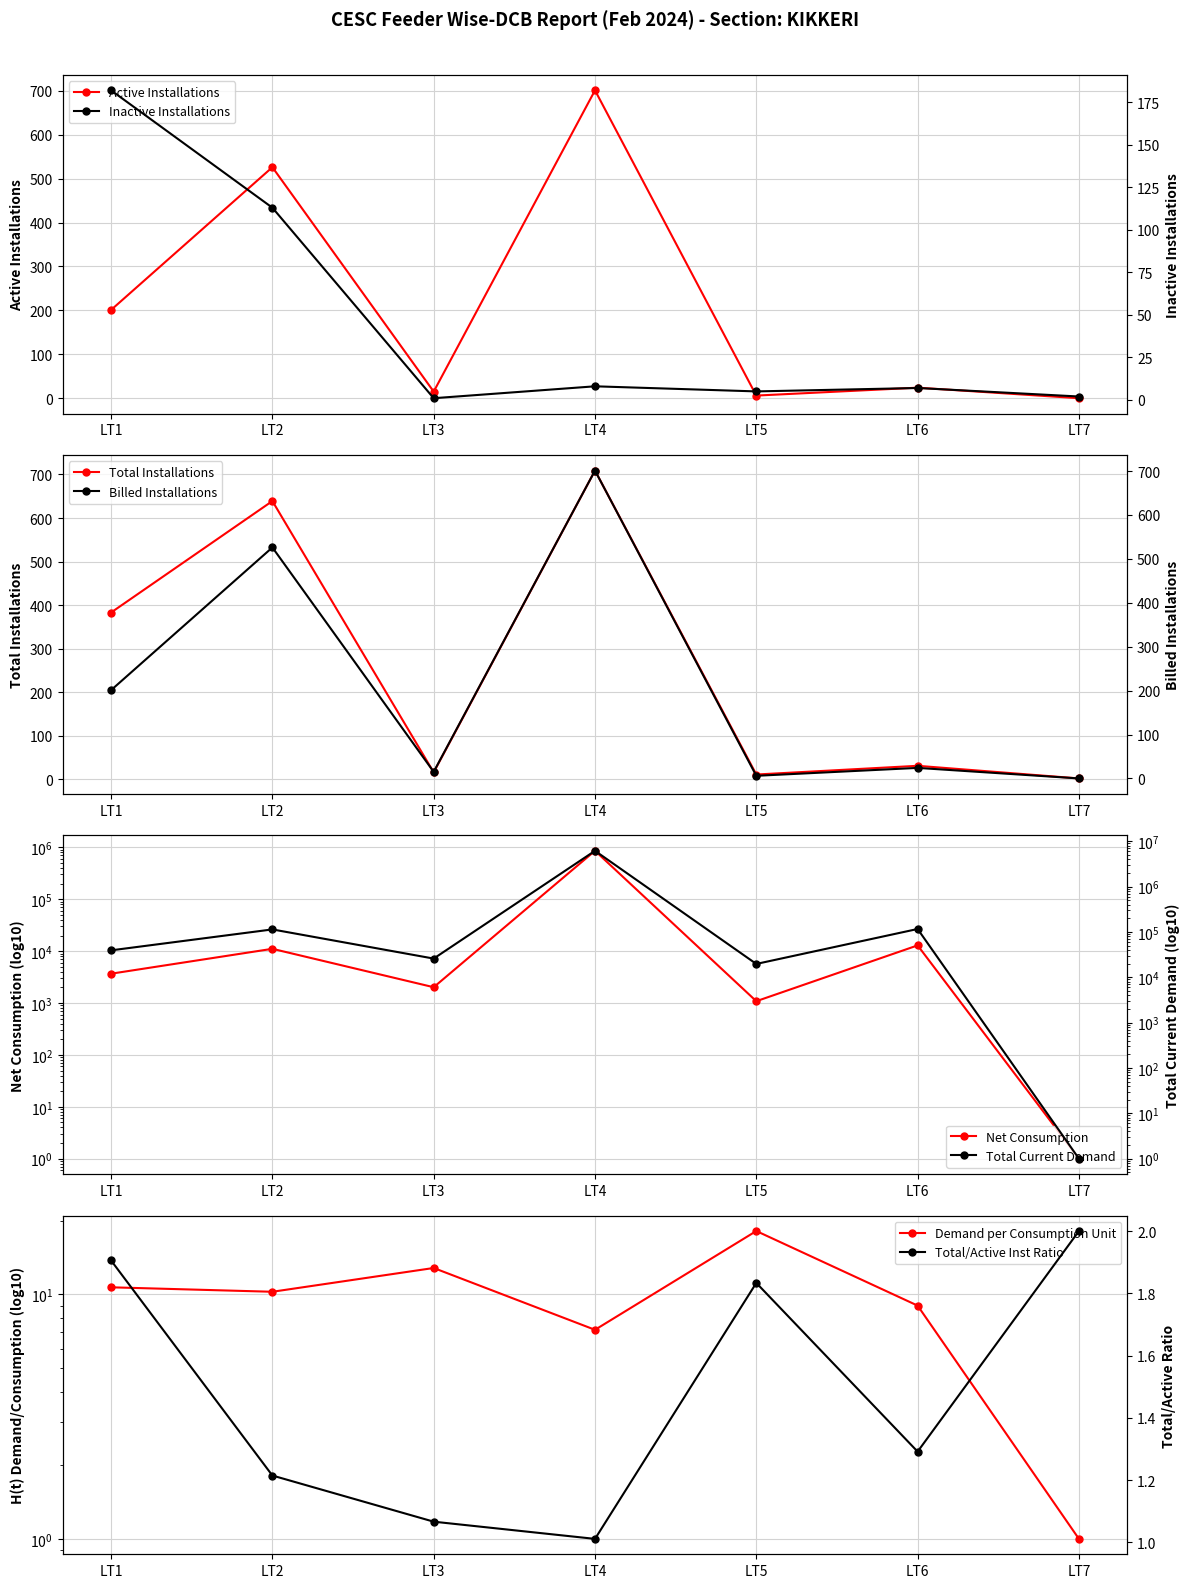

At how many categories does at least one series exceed 3588907?

1